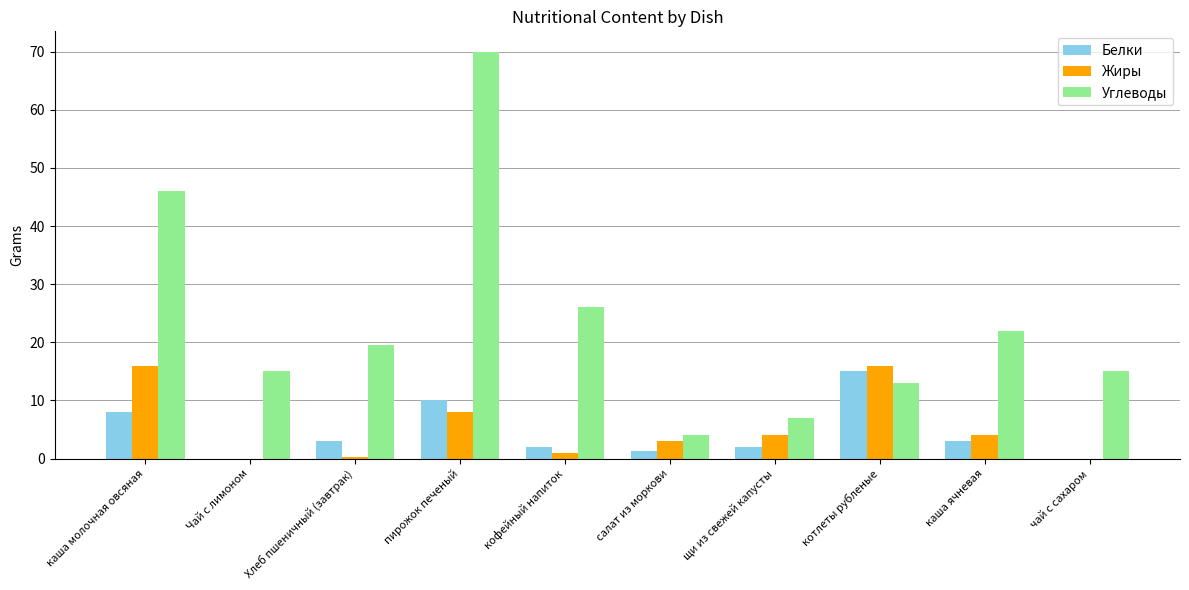

At which category is the sum across all series the highest?

пирожок печеный